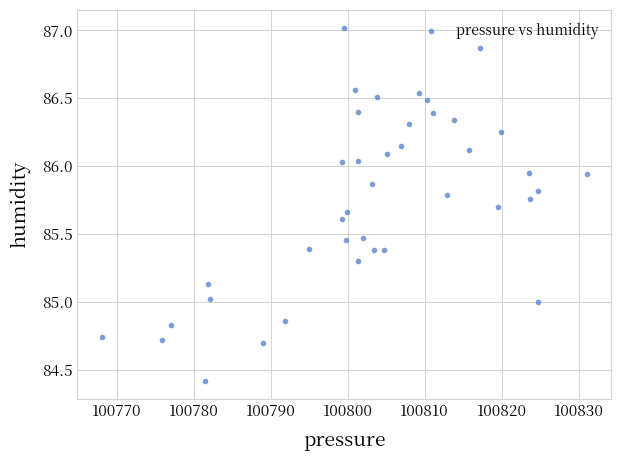

What is the range of Y values (max minus min)?

2.6